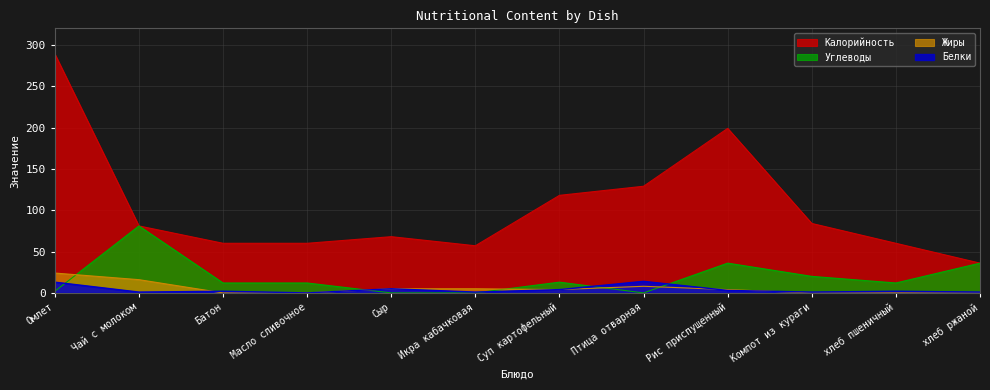

What is the label of the 8th point from the right?

Сыр